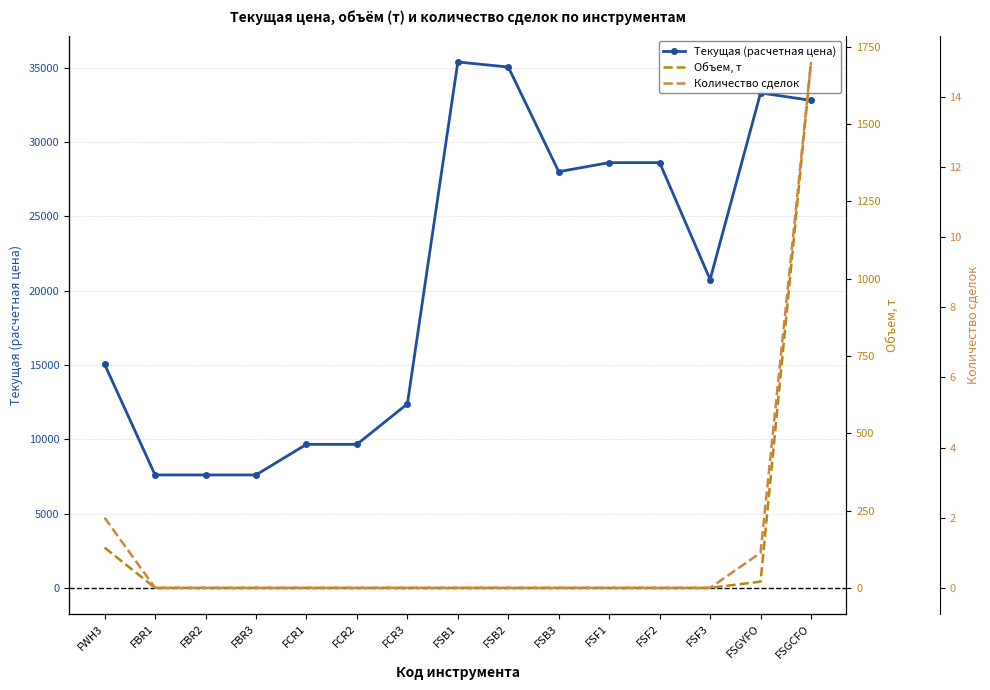

True or false: Объем, т and Текущая (расчетная цена) intersect in this chart.

False